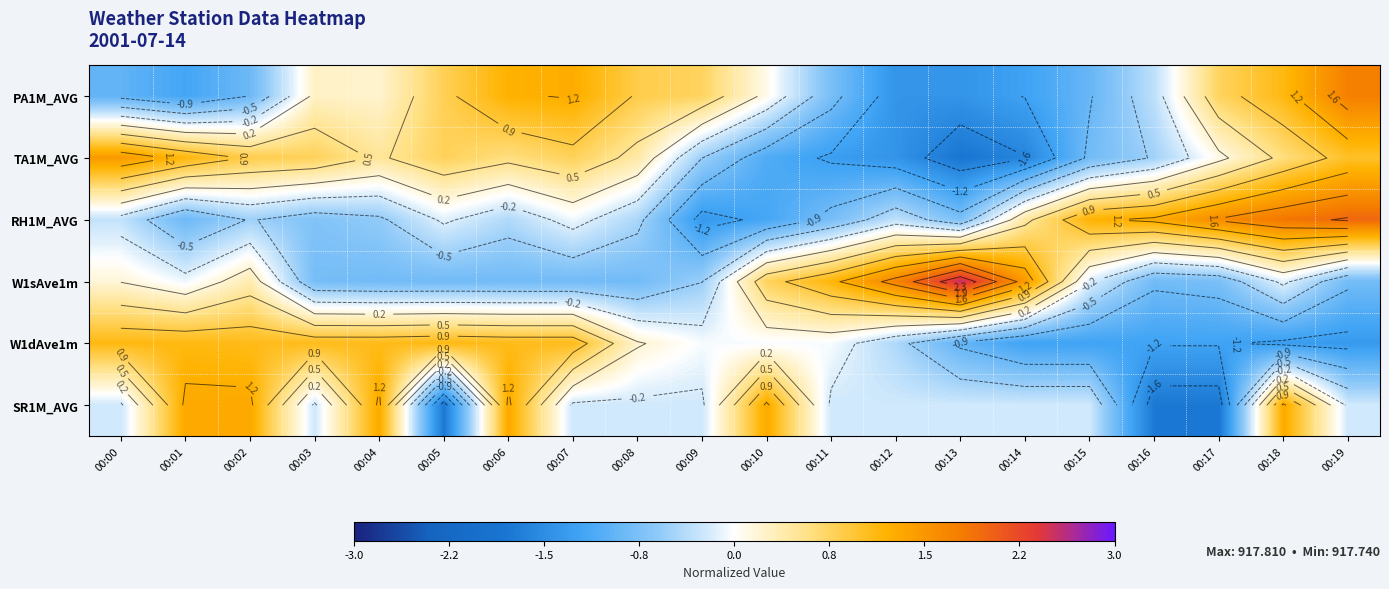

Between 00:04 and 00:10, which is larger?

00:04